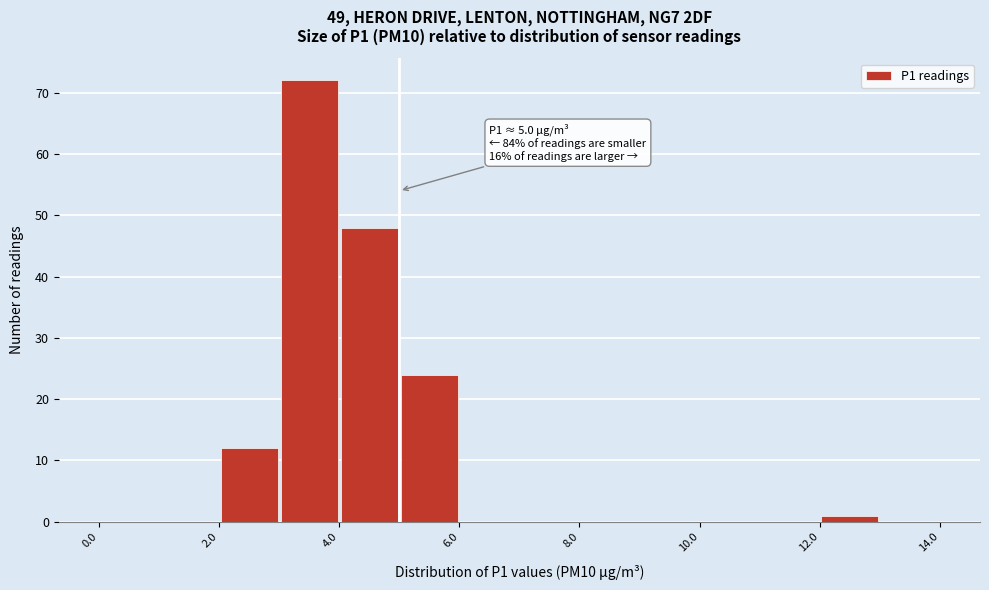

Which range on the x-axis has the tallest bar?

3 to 4